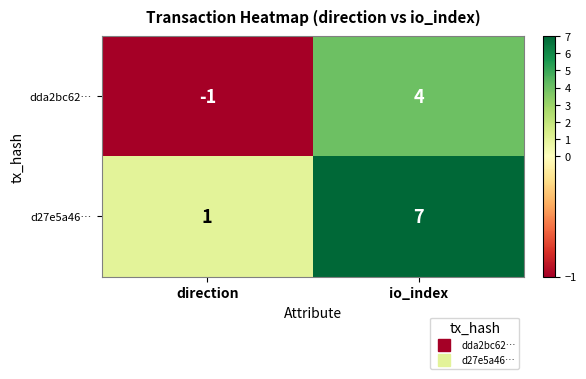

Which series changed the most between direction and io_index?

d27e5a46…